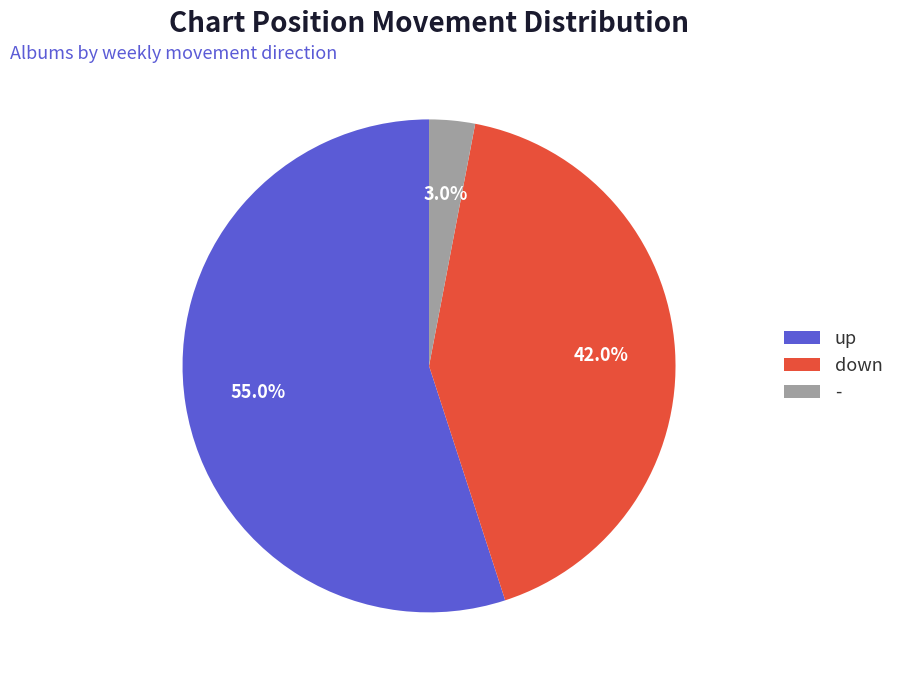

To the nearest percent, what is the average slice percentage?

33%